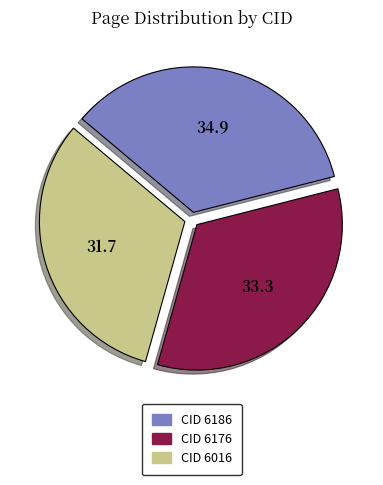

How many slices are in this pie chart?

3